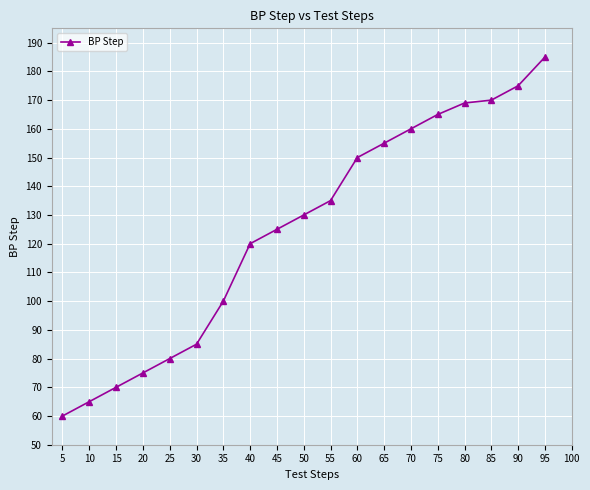

Is it true that the value at 85 is 105?

False